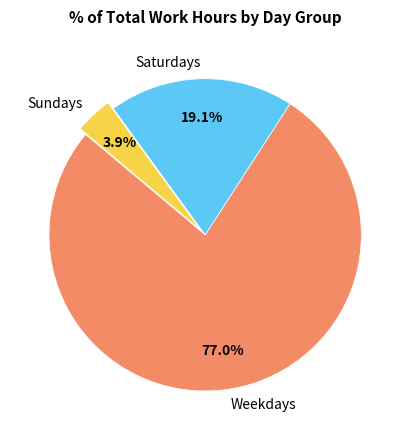

How much of the chart is everything except Saturdays?

80.9%